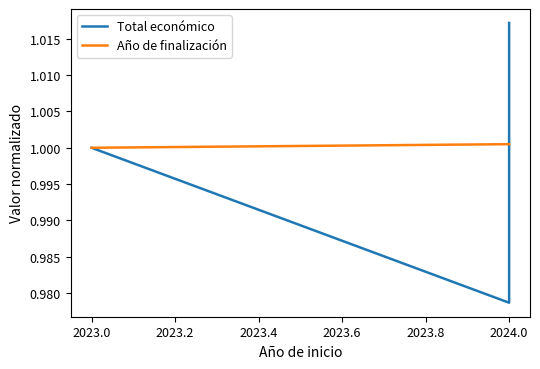

What are all the series names shown in the legend?

Total económico, Año de finalización